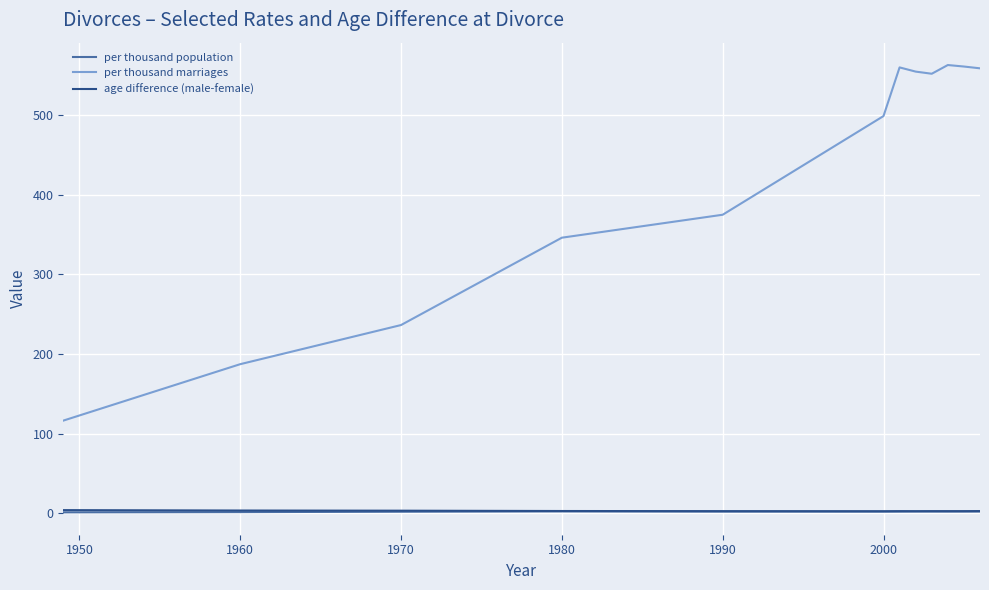

How many series are shown in this chart?

3